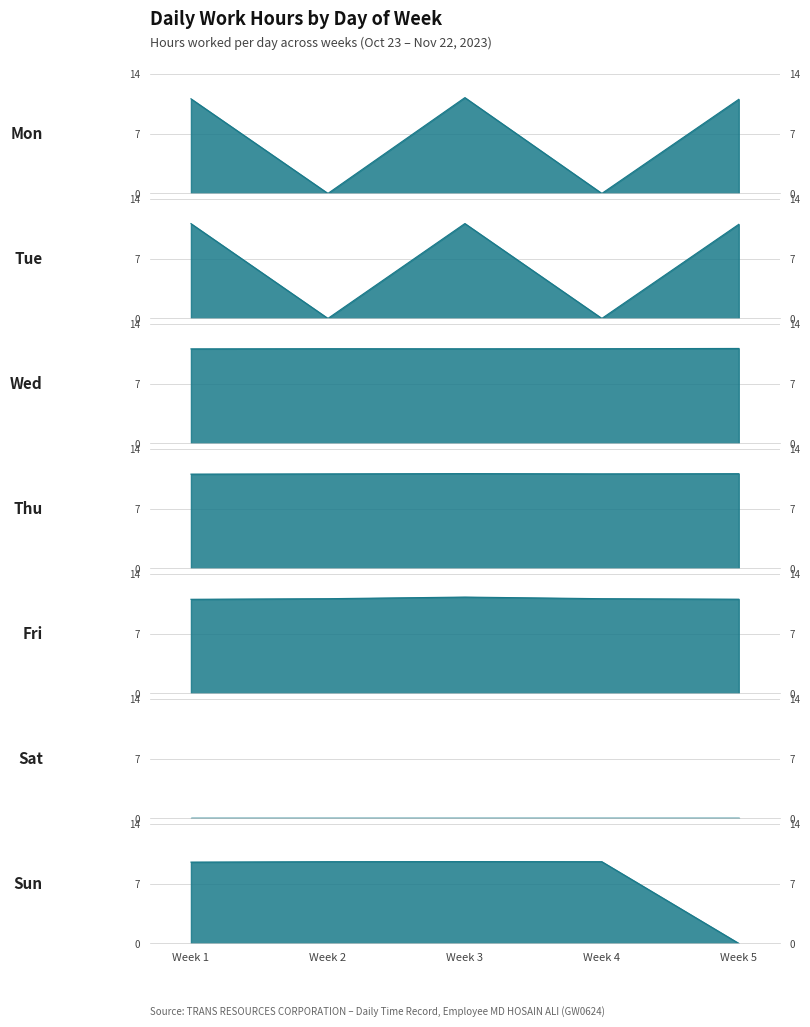

What is the greatest value displayed?

11.3